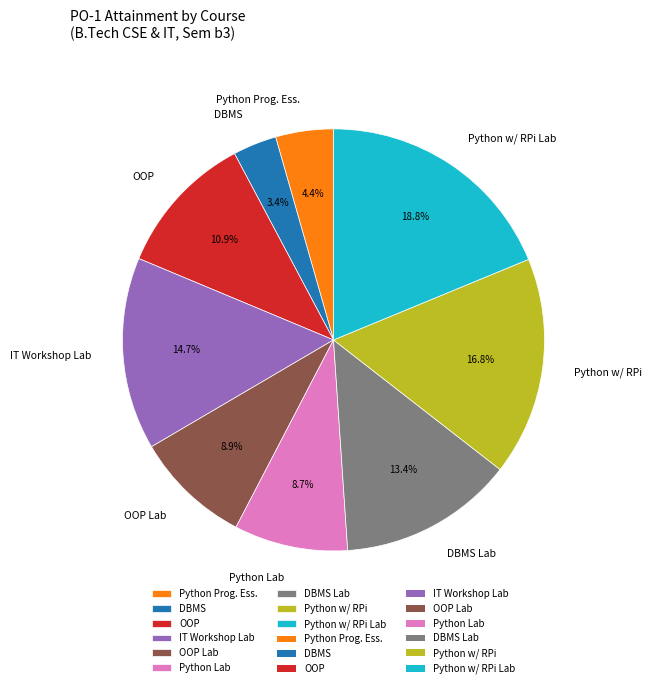

Does any single category account for the majority?

No